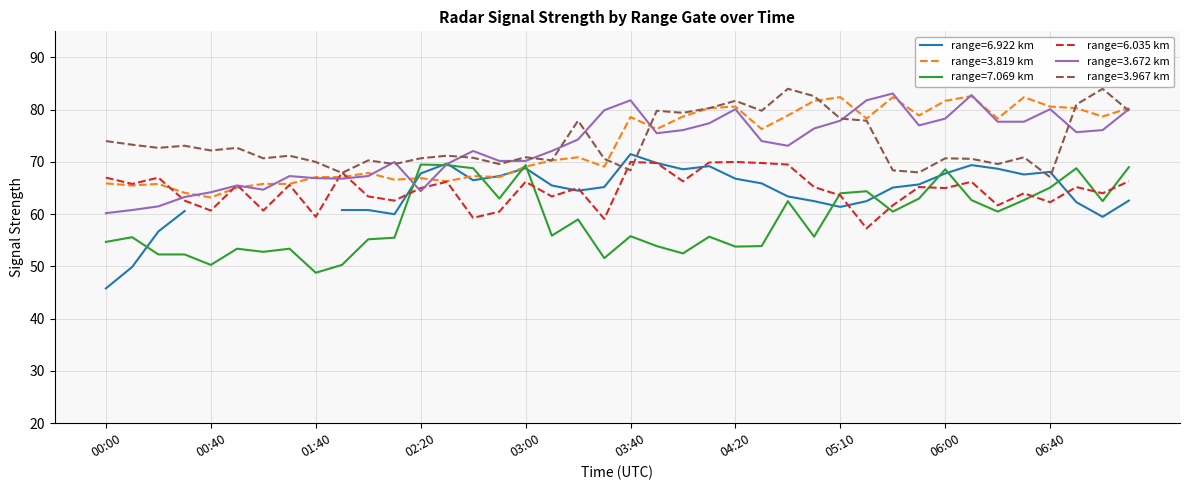

What value does the range=3.672 km series have at 06:40?

80.1